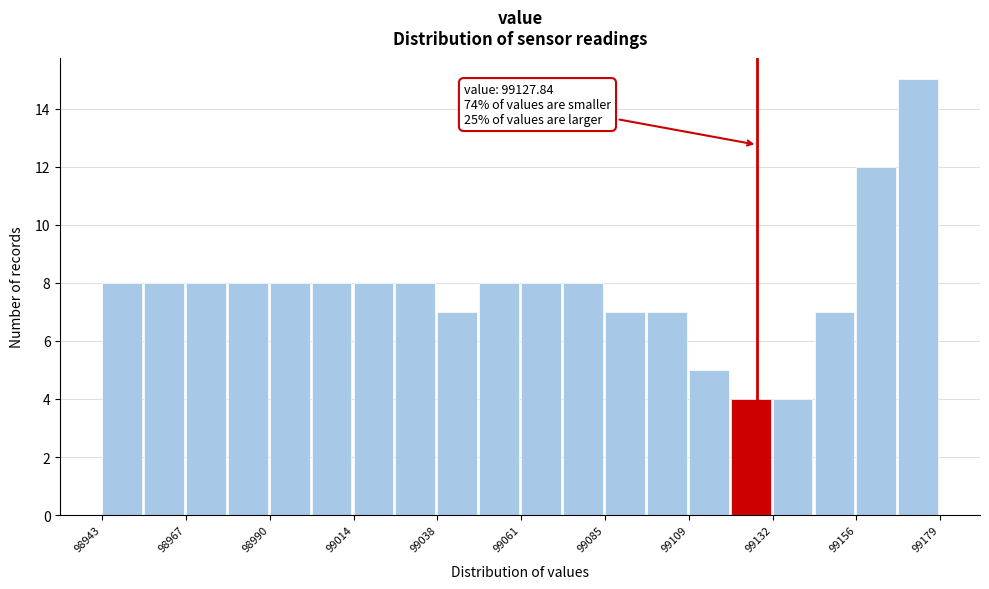

Around what value on the x-axis is the tallest bar? Give the approximate position of its centre, as read against the axis.

99175